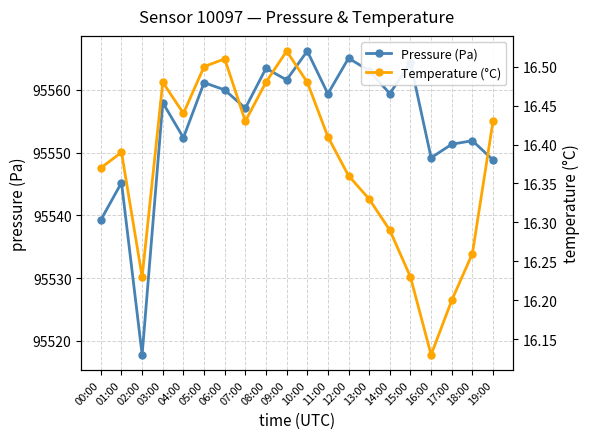

Rank the series by their average value, from lowest to highest.

Temperature (°C), Pressure (Pa)